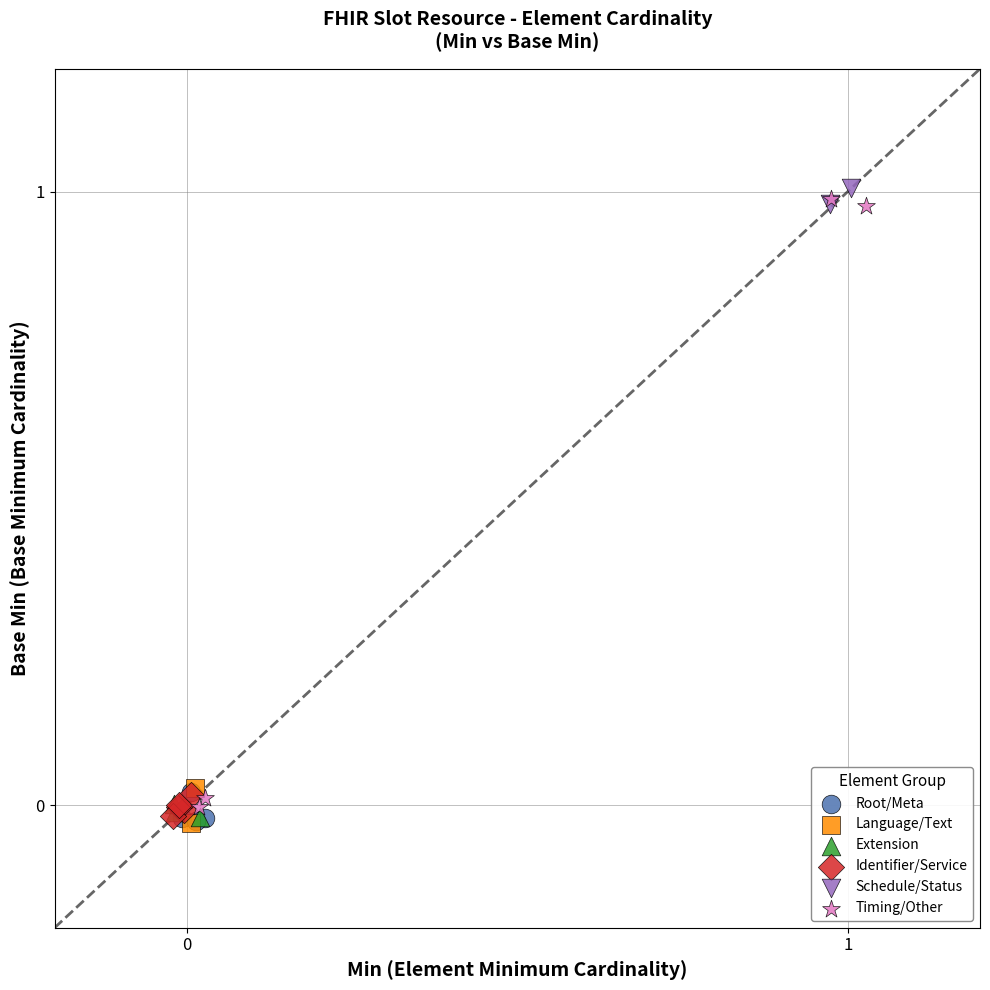

Which series contains the highest Y value?

Schedule/Status